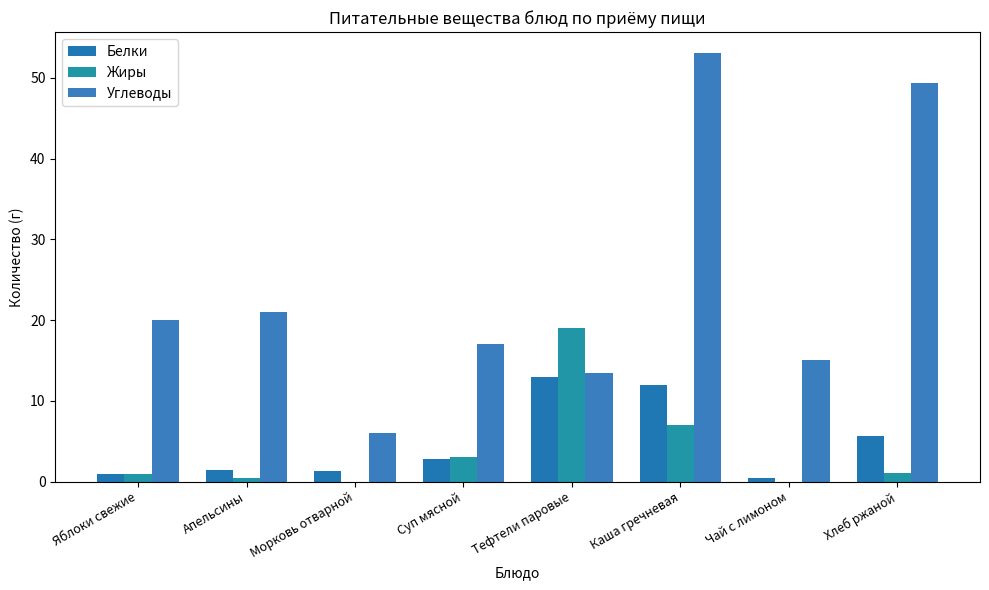

What is the greatest value displayed?

53.0